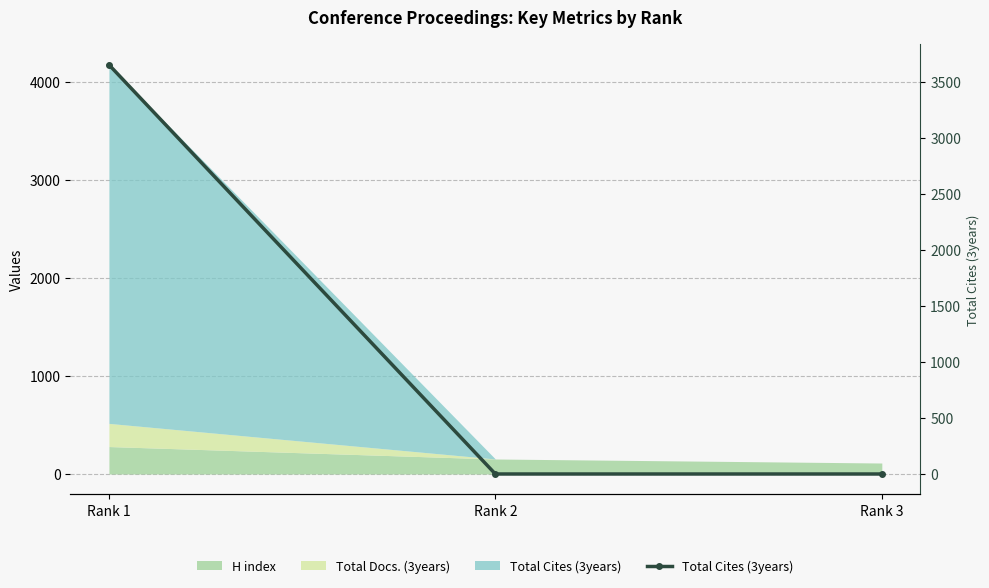

True or false: the data shows 0 at Rank 2.

True